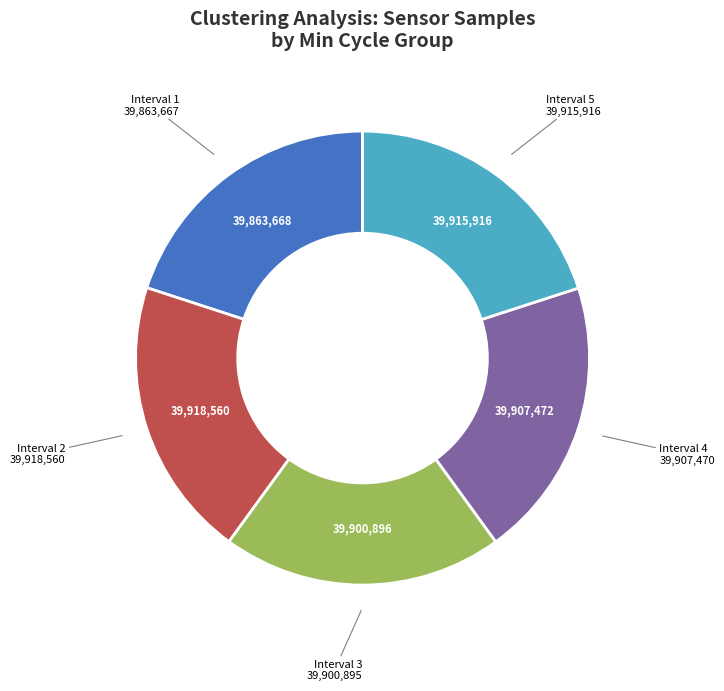

Is there any slice that represents more than half of the pie?

No